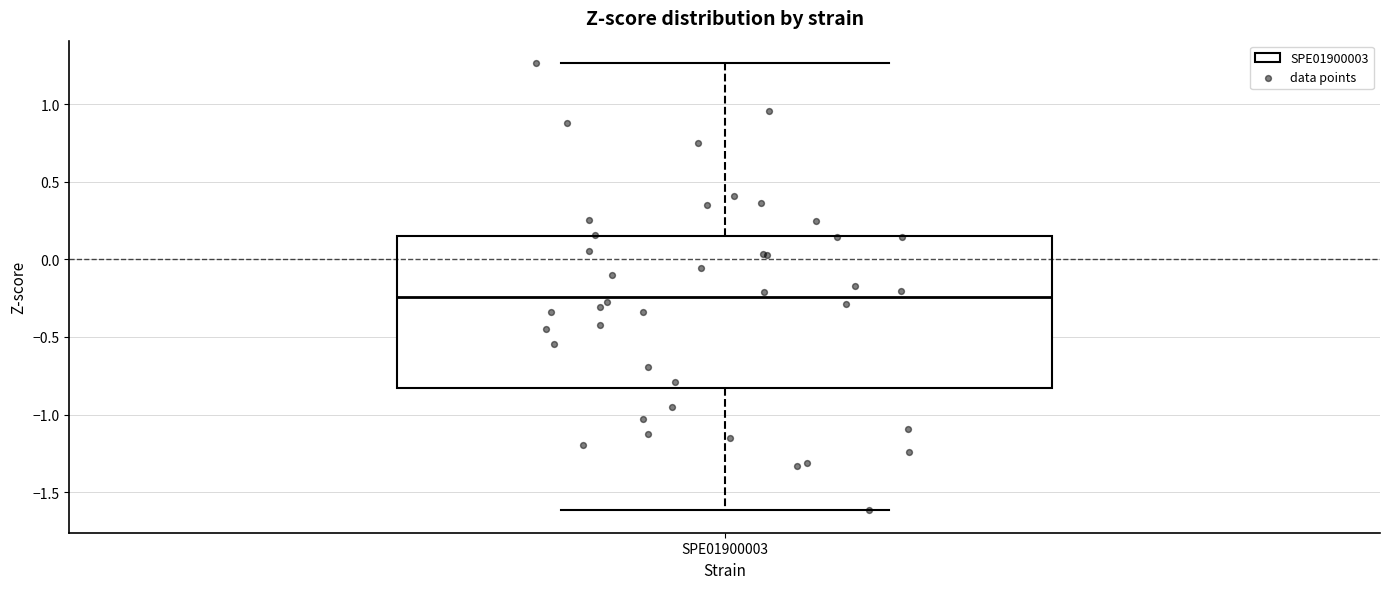

Read this box plot against the y-axis: the position of the median line, the range covered by the box, and the ends of both whiskers. The values are not printed on the chart, so give them approximately, as read against the axis.

median -0.25, box -0.85 to 0.15, whiskers -1.60 to 1.25